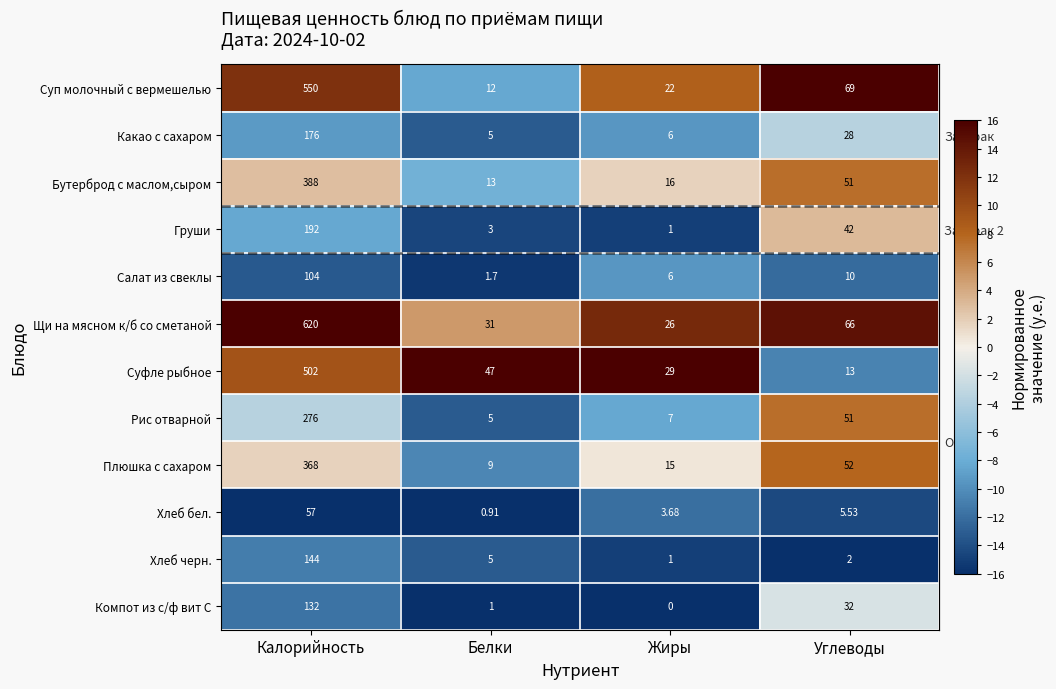

Where does the Щи на мясном к/б со сметаной series first go above 66?

Калорийность